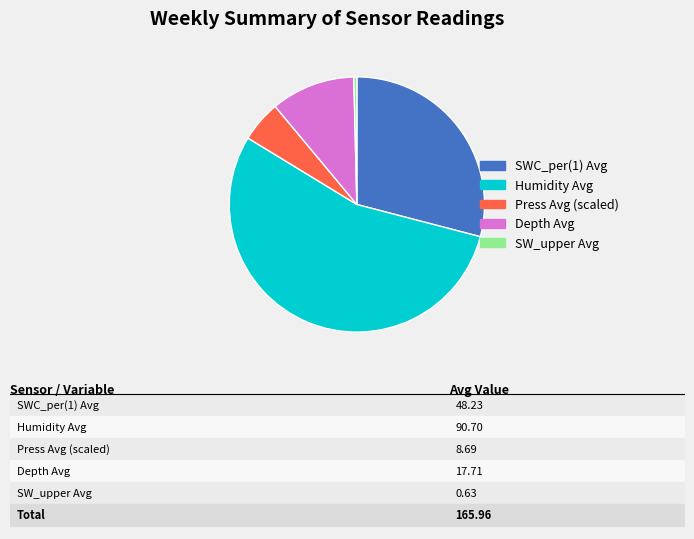

Does any single category account for the majority?

Yes